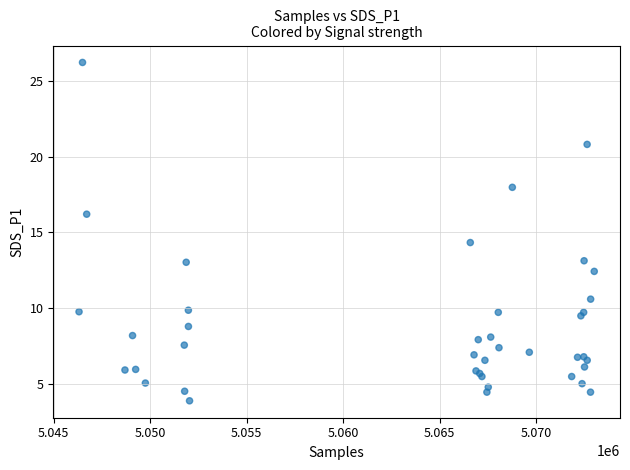

What Y value in the scatter plot is closest to 15?

14.3